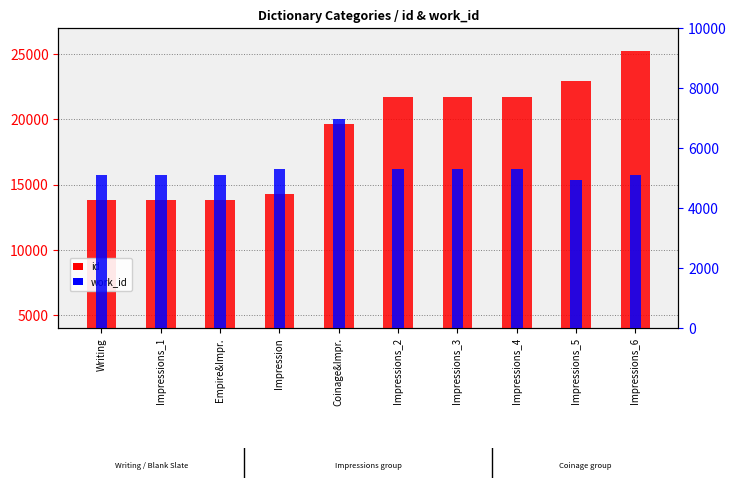

List the series in order of their overall mean, highest first.

id, work_id